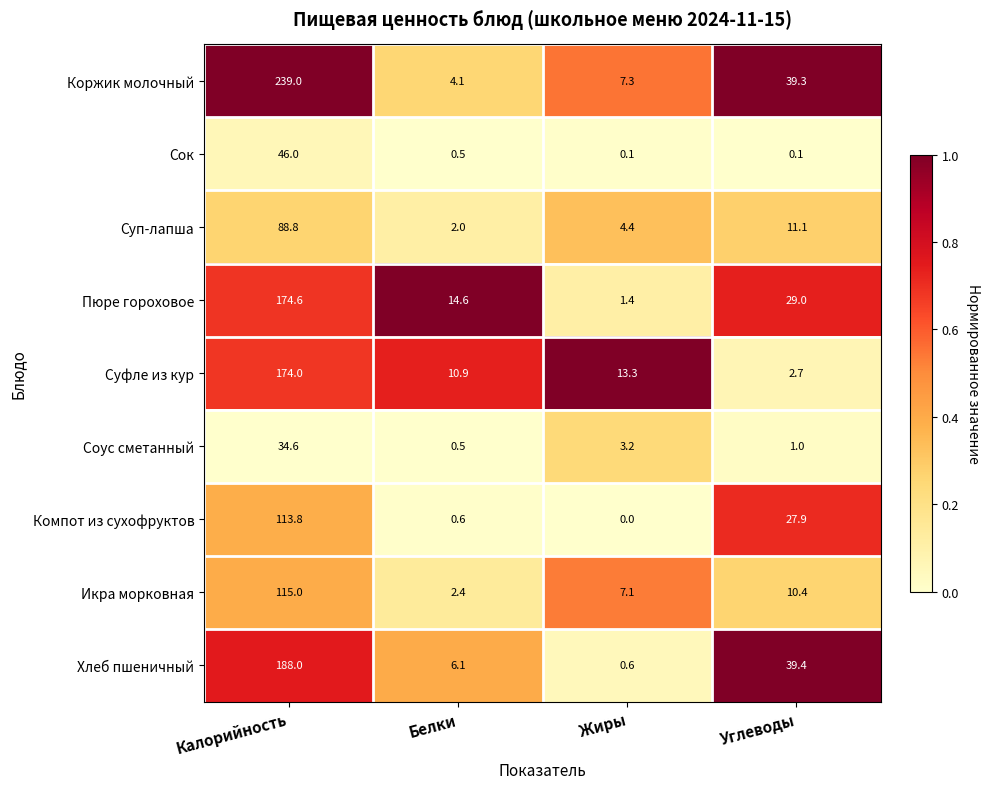

What is the difference between the maximum and minimum values in the Суфле из кур series?

171.3